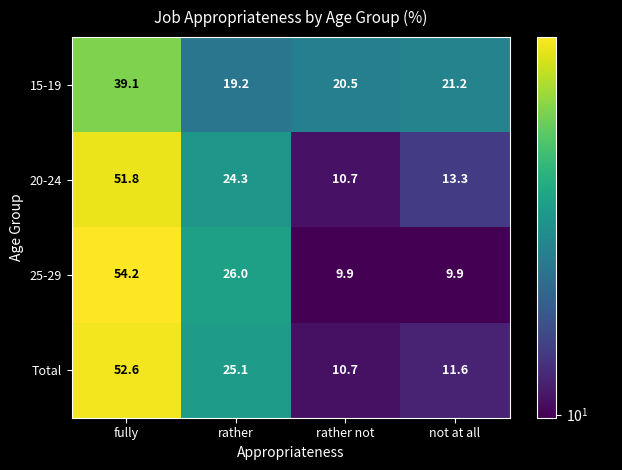

Rank the series by their maximum value, from lowest to highest.

15-19, 20-24, Total, 25-29